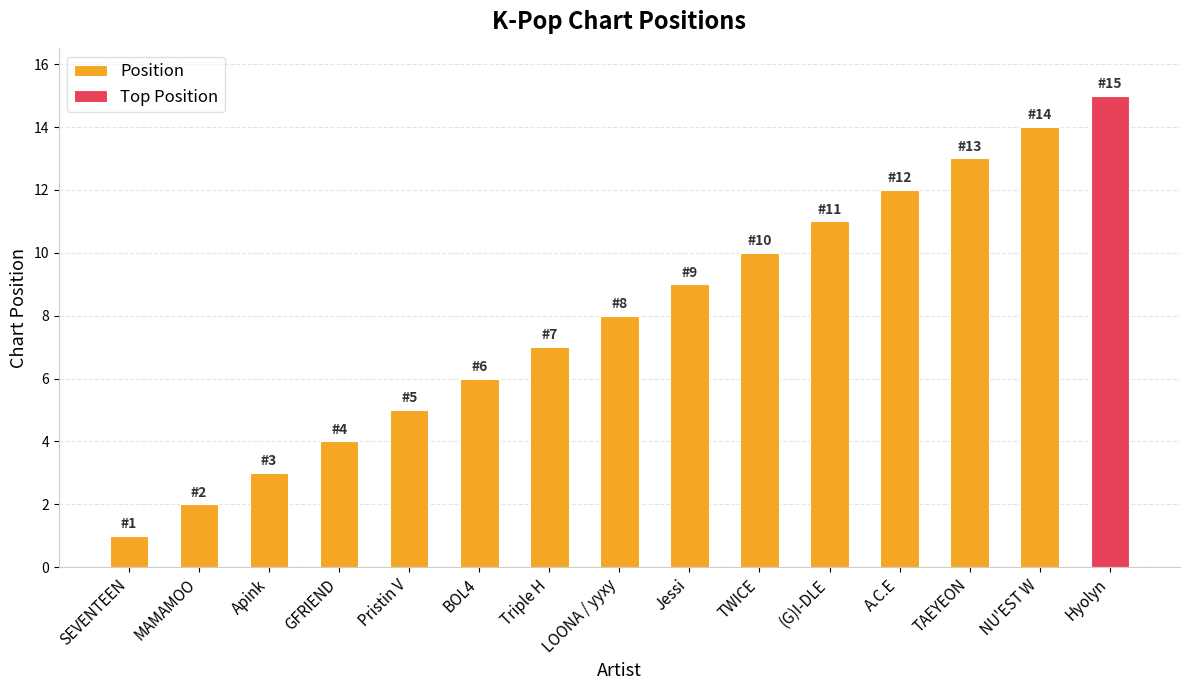

Are the bars grouped side by side (vs. stacked)?

No